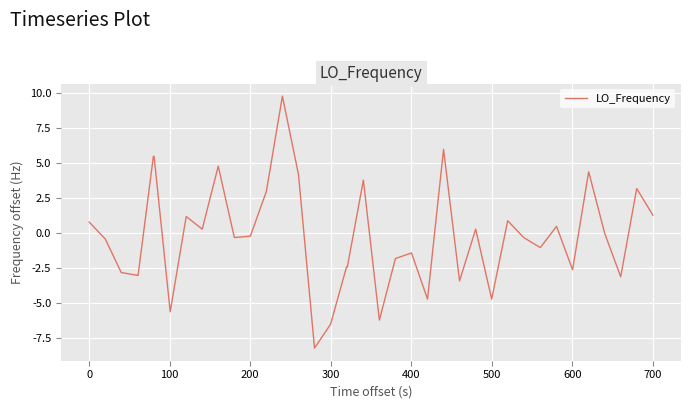

What is the smallest value displayed?

-8.2